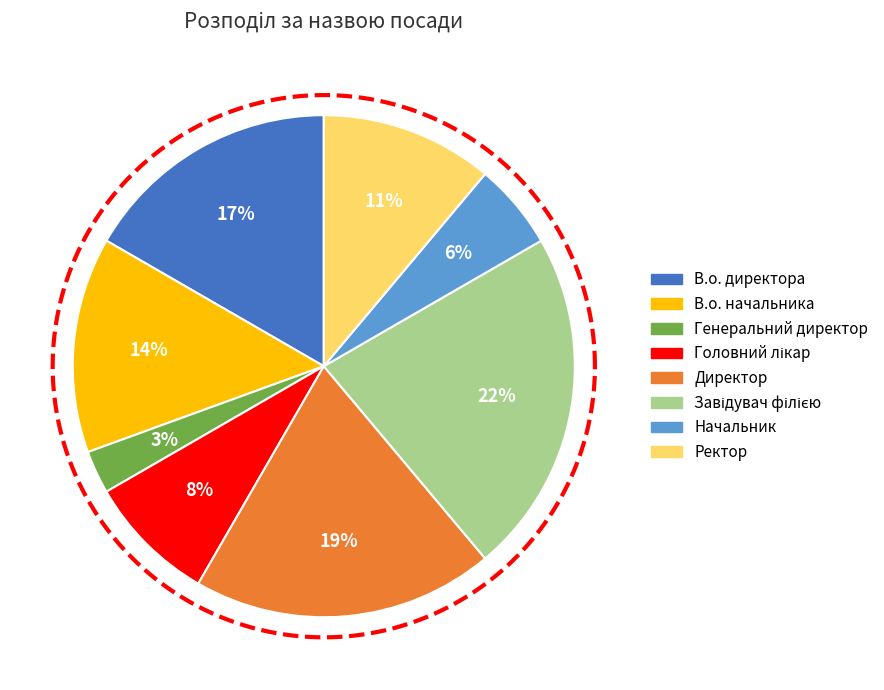

Count the number of slices in the pie.

8